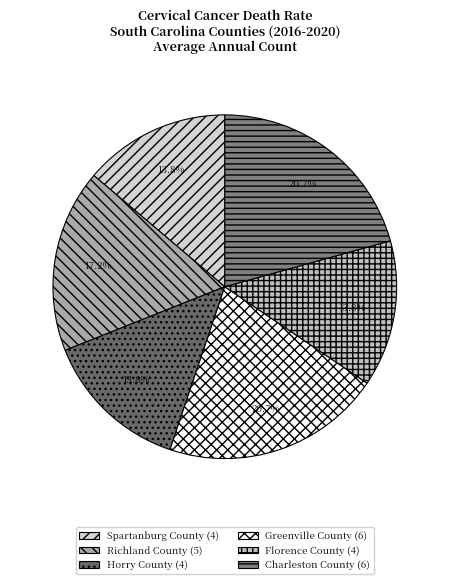

To the nearest percent, what is the average slice percentage?

17%